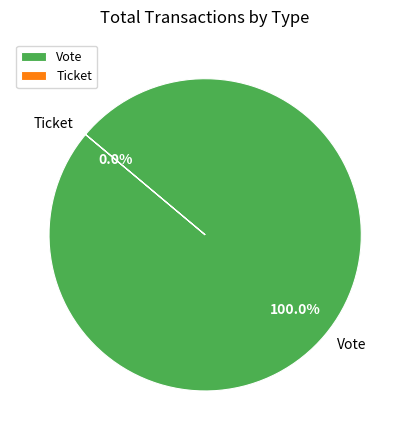

Is Ticket the majority of the pie?

No